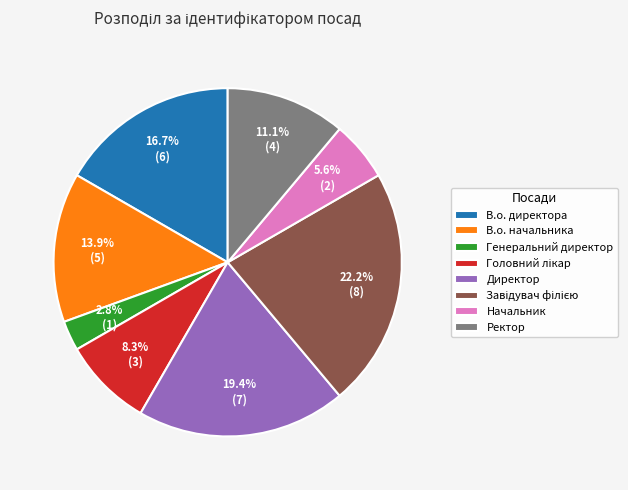

The Директор slice represents 19% of the pie. True or false?

True